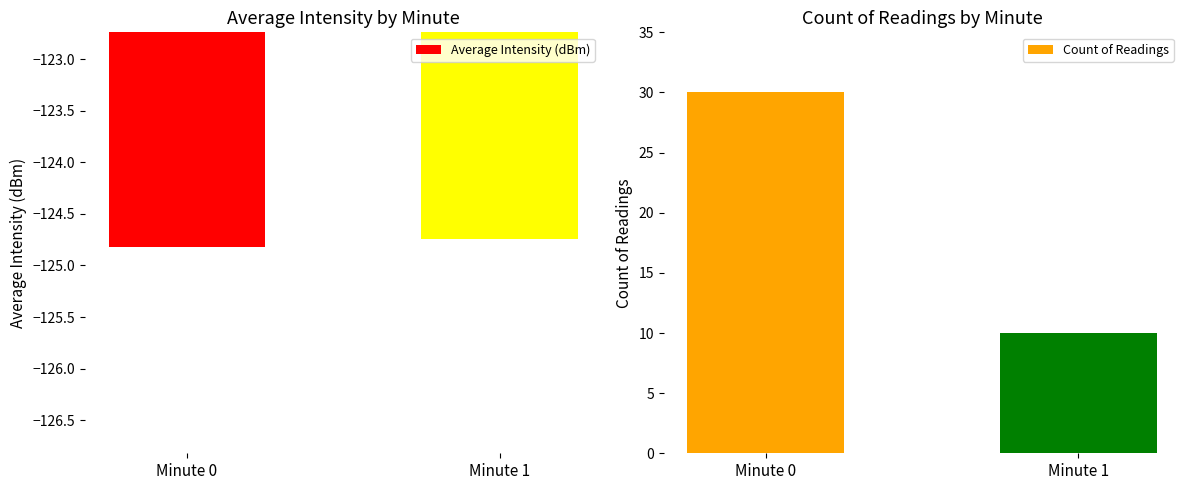

What is the difference between the maximum and minimum values in the Average Intensity (dBm) series?

0.1